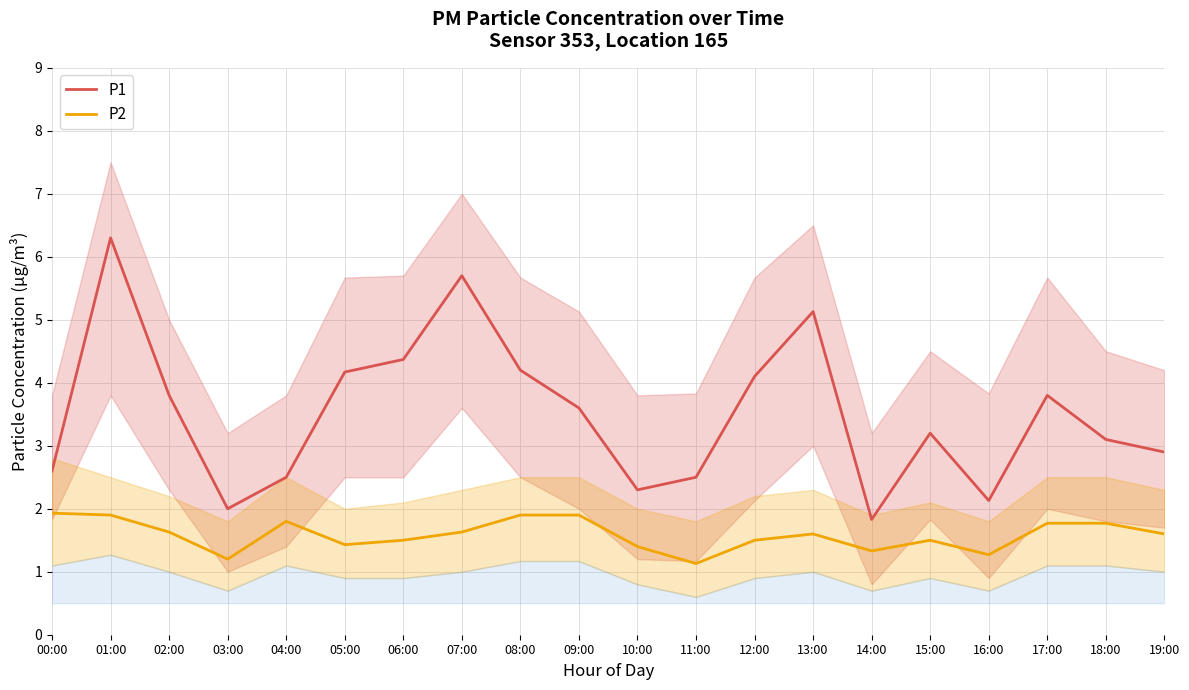

Is the value of P1 at 00:00 greater than the value of P2 at 11:00?

Yes